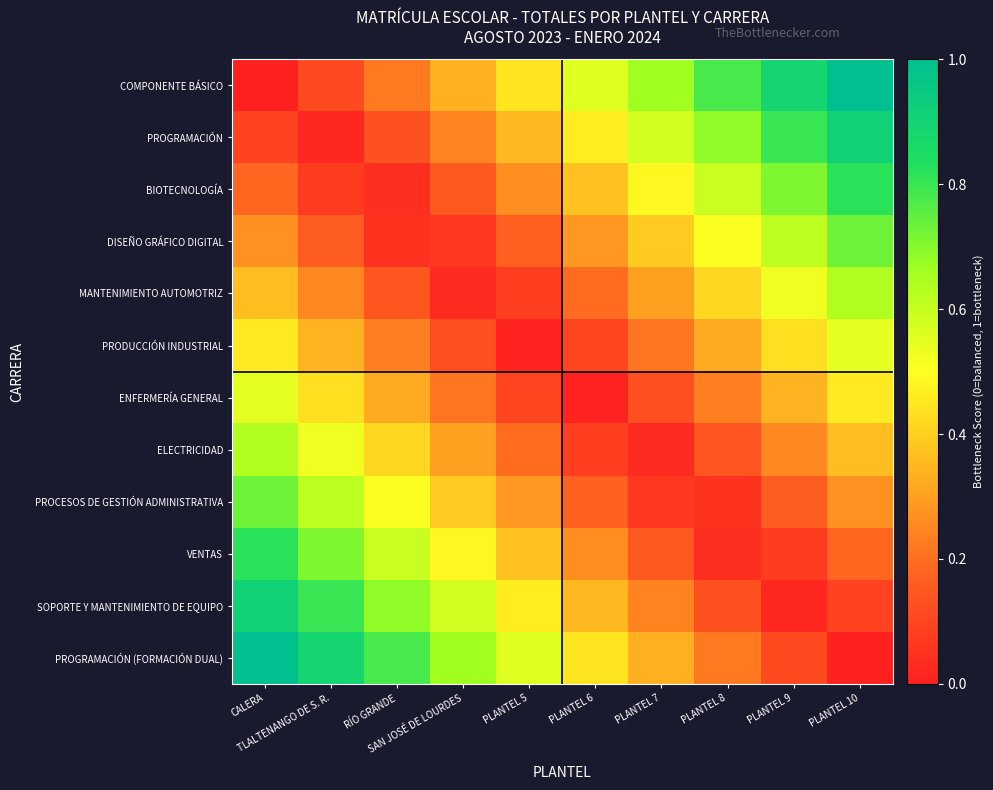

At which category does the chart reach its minimum across all series?

CALERA